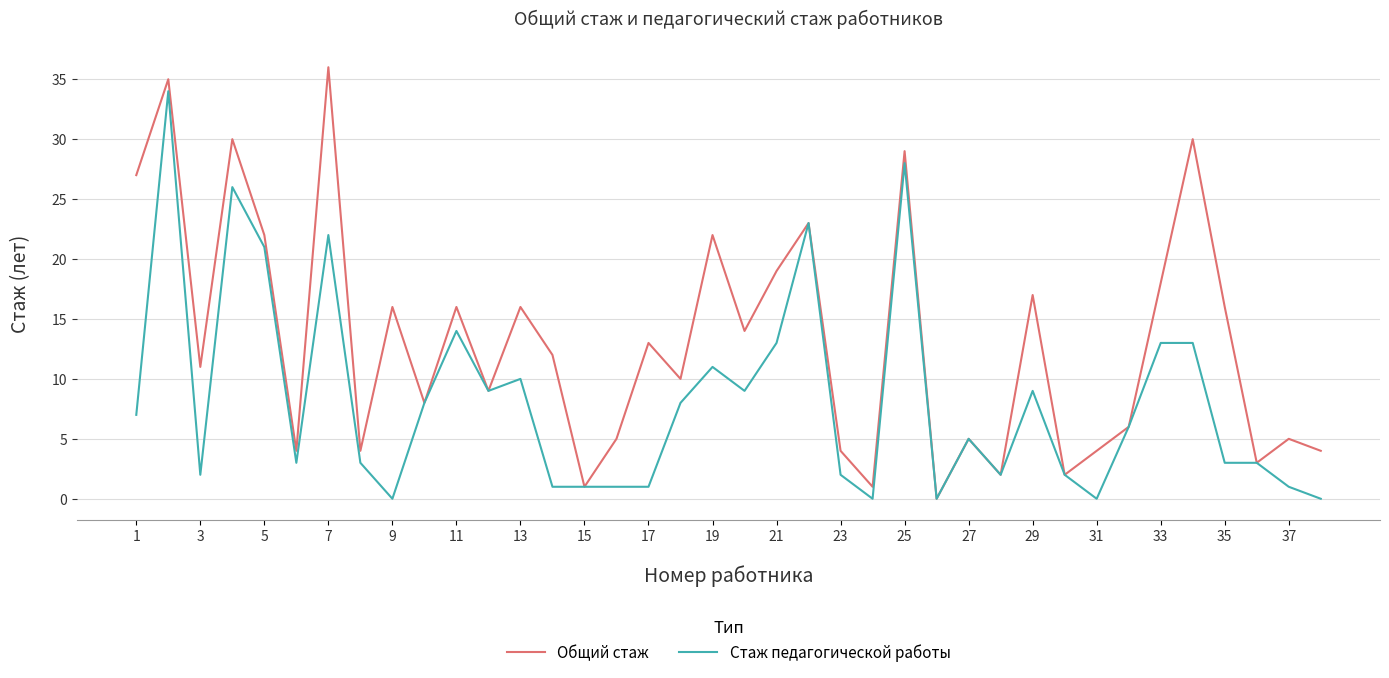

Which series has the widest spread of values?

Общий стаж